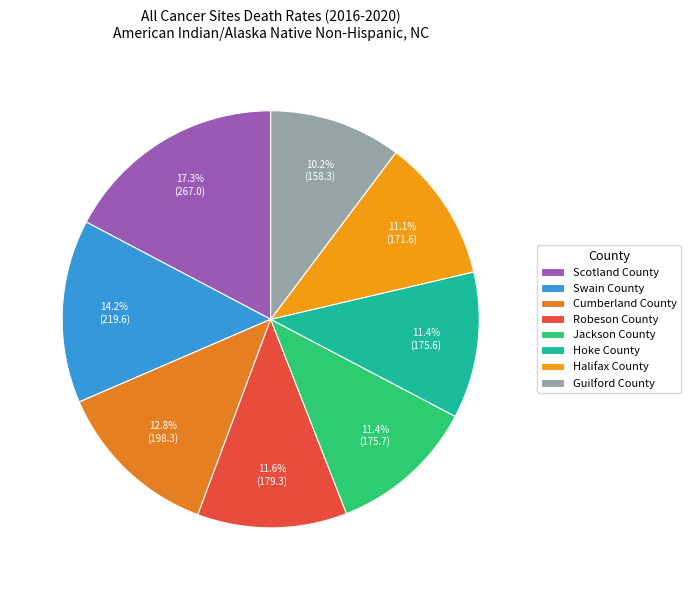

Does Hoke County account for over 50% of the chart?

No